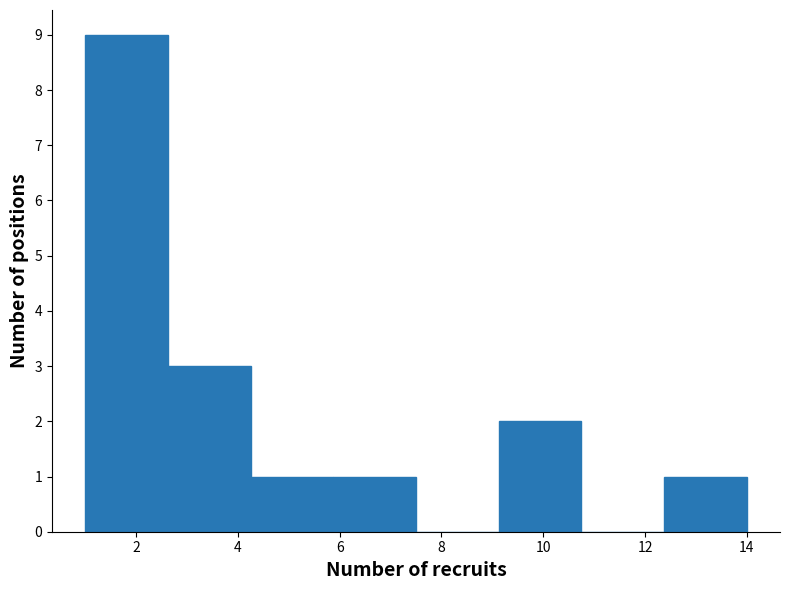

Reading left to right, list every bar in this chart as the range it spans on the x-axis followed by its height. Neither the bar edges nor the heights are printed on the chart, so give them approximately, as read against the axes.

1.0 to 2.6: 9
2.6 to 4.2: 3
4.2 to 5.8: 1
5.8 to 7.6: 1
7.6 to 9.2: 0
9.2 to 10.8: 2
10.8 to 12.4: 0
12.4 to 14.0: 1